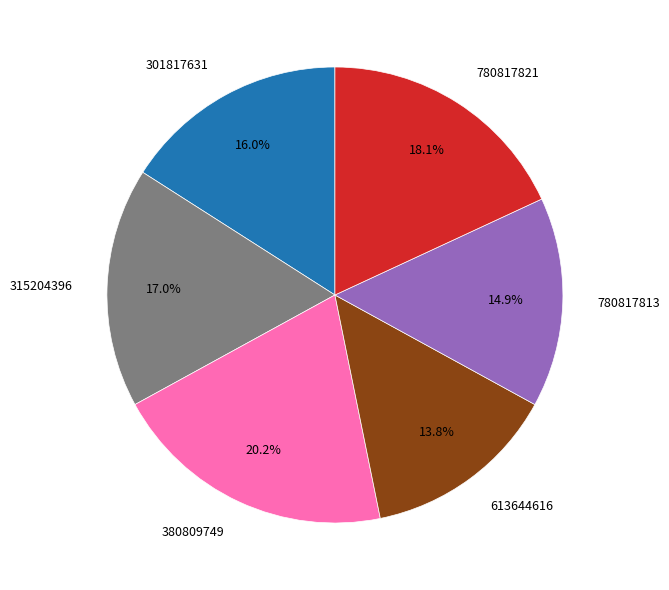

To the nearest percent, what portion does 380809749 represent?

20%